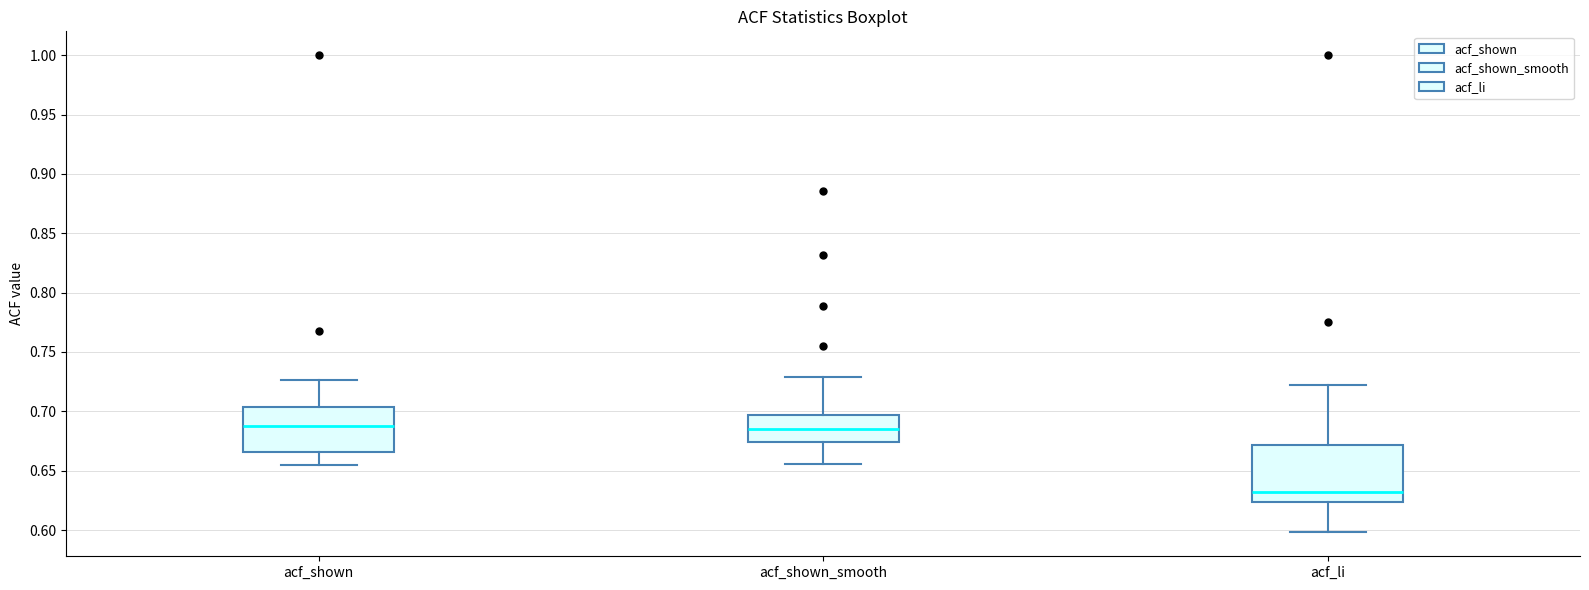

Where is the upper edge of the box for acf_shown on the y-axis? The values are not printed on the chart, so give them approximately, as read against the axis.

0.705